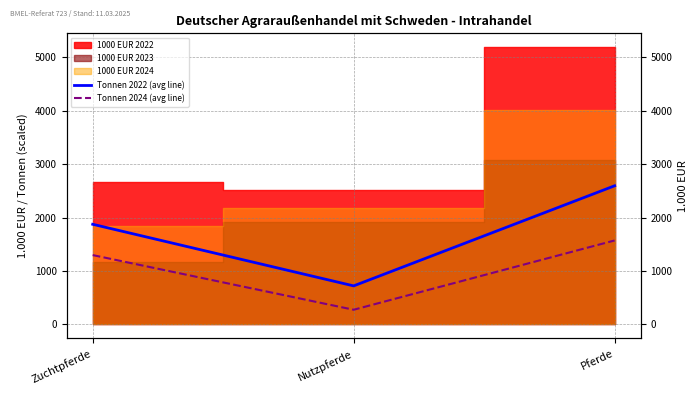

Between Nutzpferde and Pferde, which is larger?

Pferde